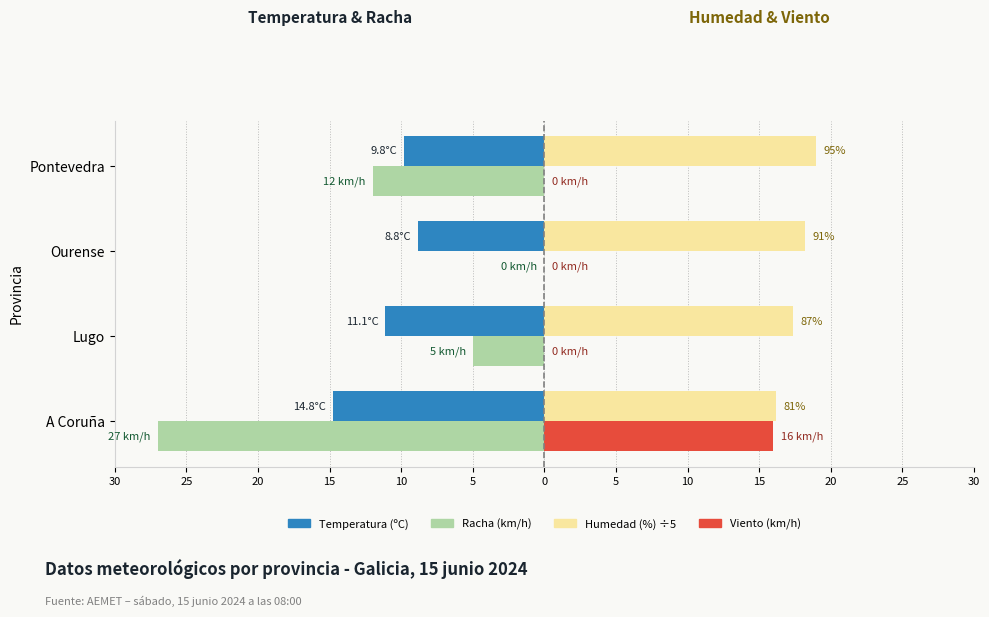

How many data points does each series have?

4